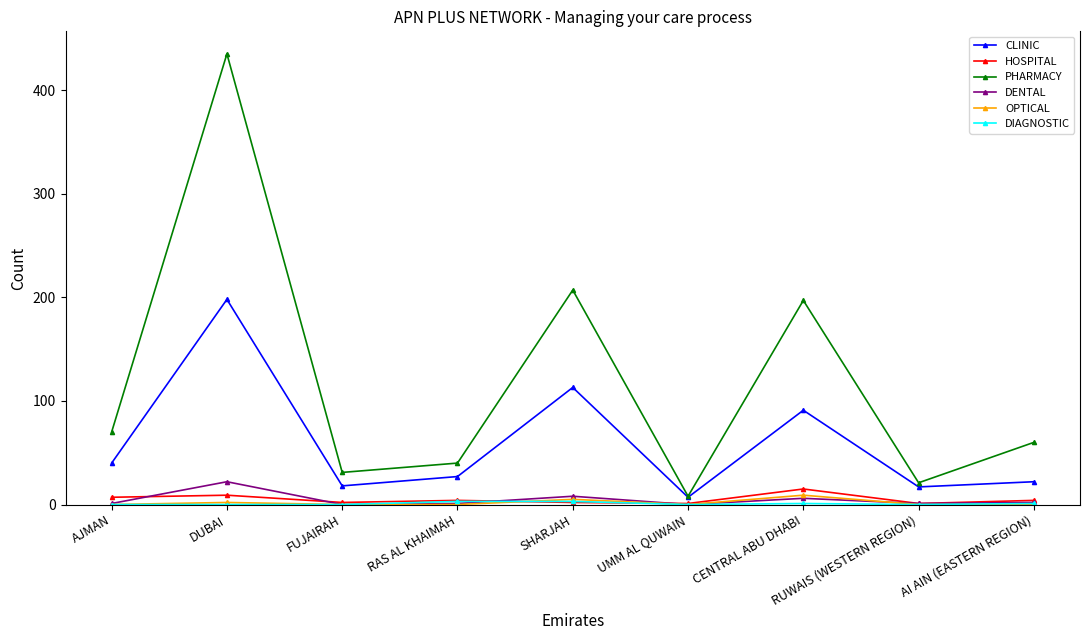

How many lines are shown in the chart?

6